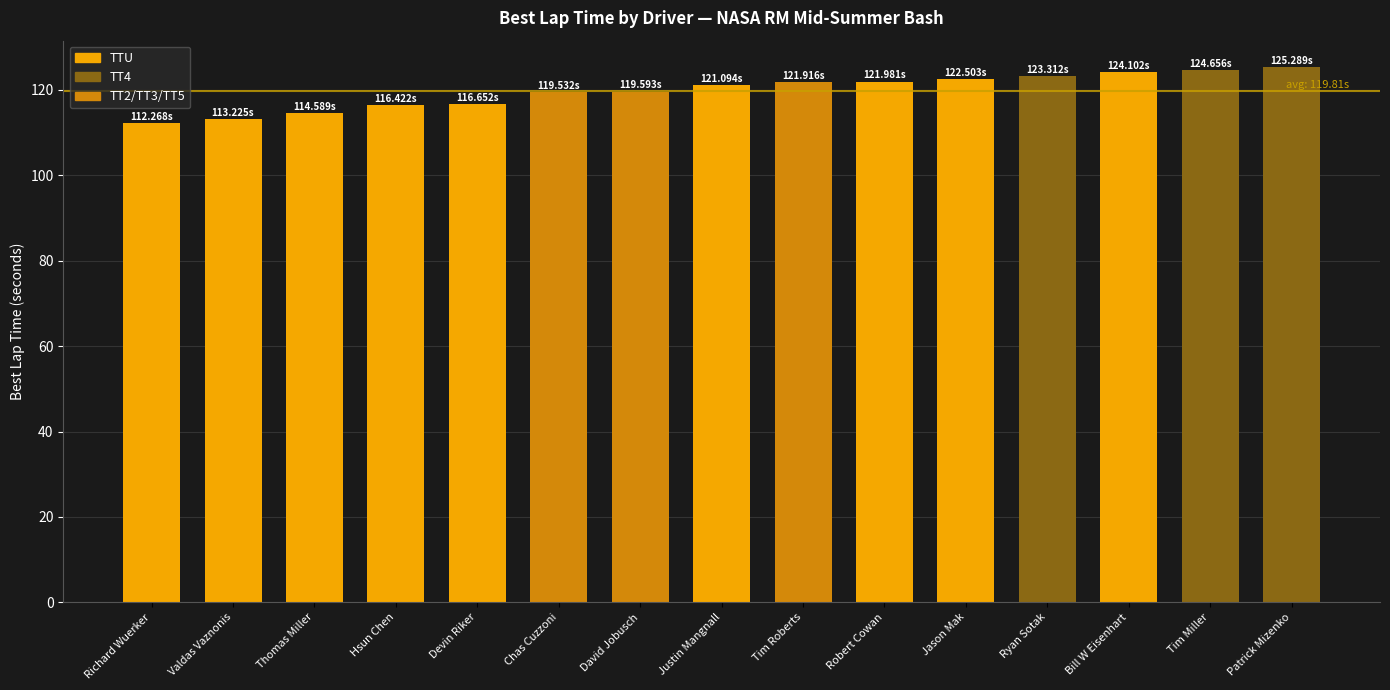

Which has a higher value, Ryan Sotak or Richard Wuerker?

Ryan Sotak